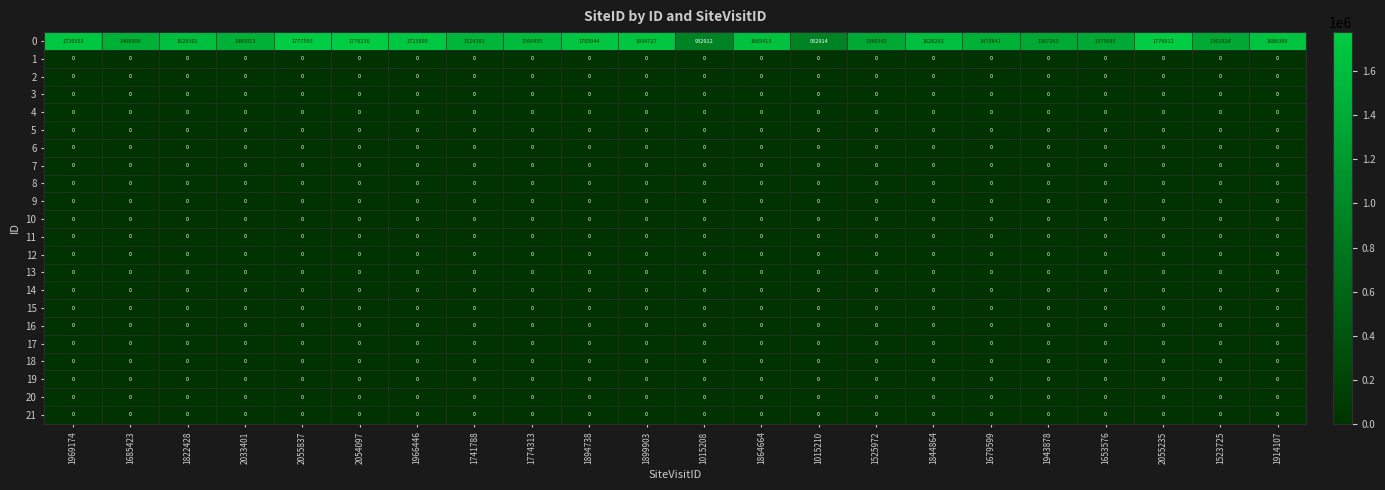

What is the difference between the highest and lowest values at 1894738?

1705044